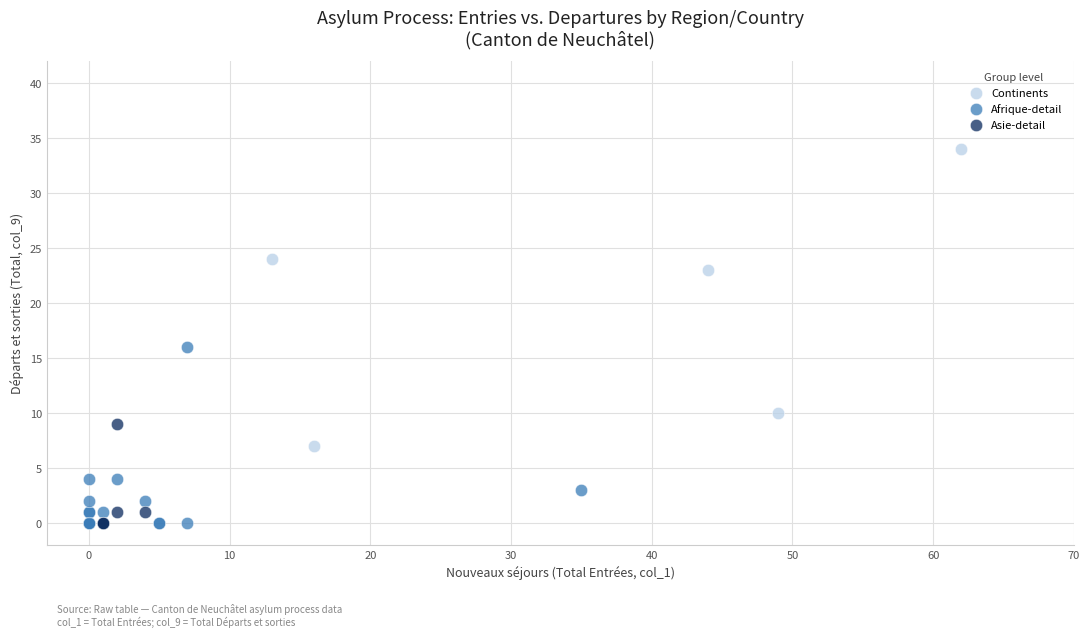

Which series reaches the maximum Y coordinate?

Continents